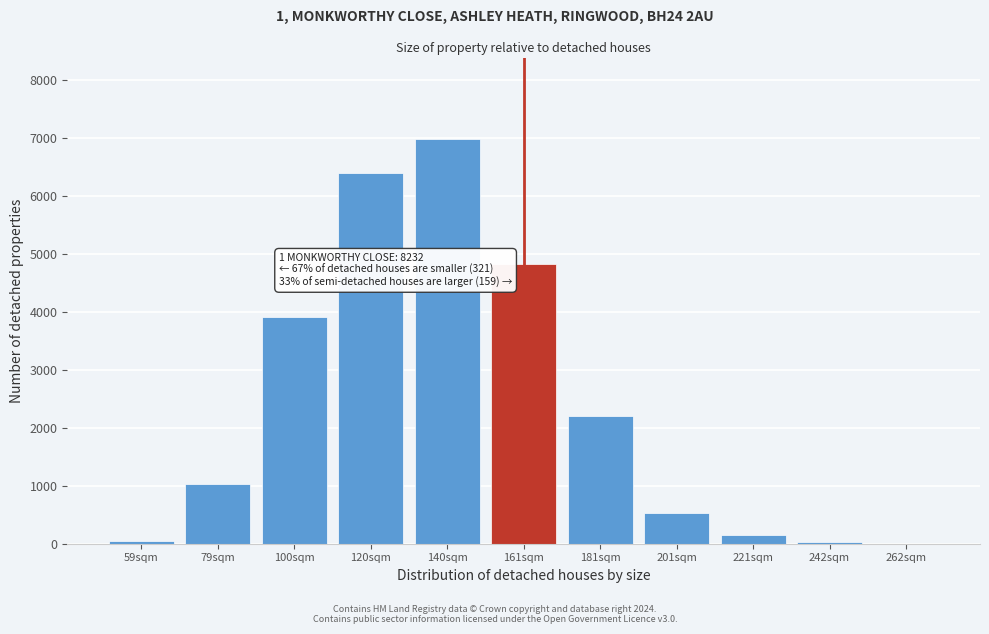

What is the sum of all values?

26112